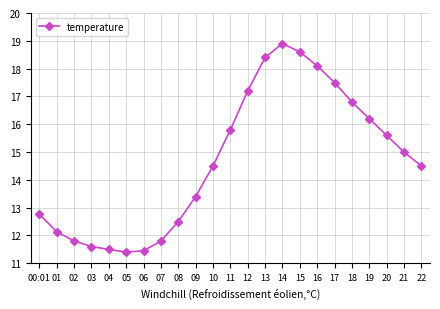

Which has a higher value, 14 or 09?

14